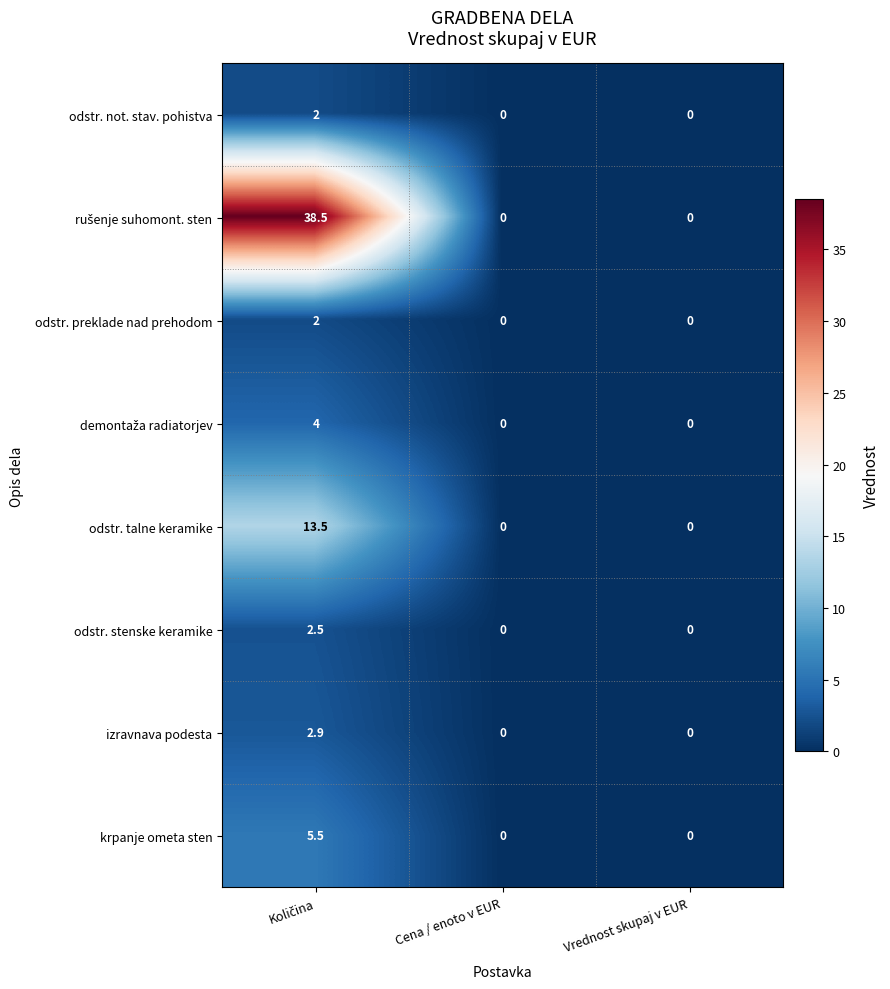

What is the sum of all odstr. talne keramike values?

13.5